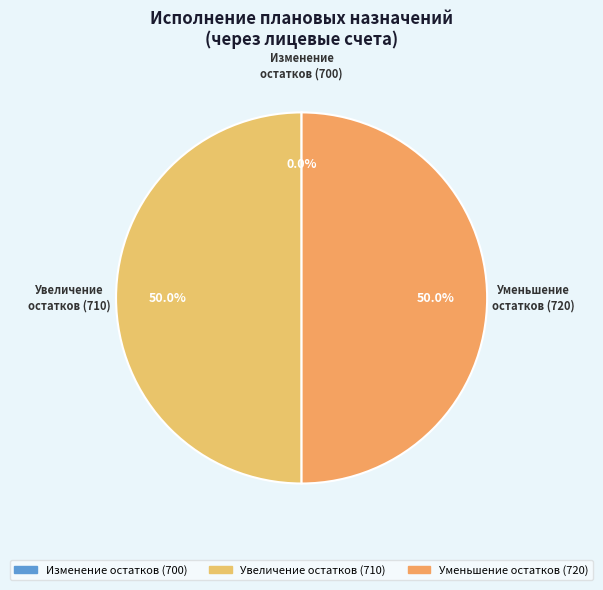

Does any single category account for the majority?

No